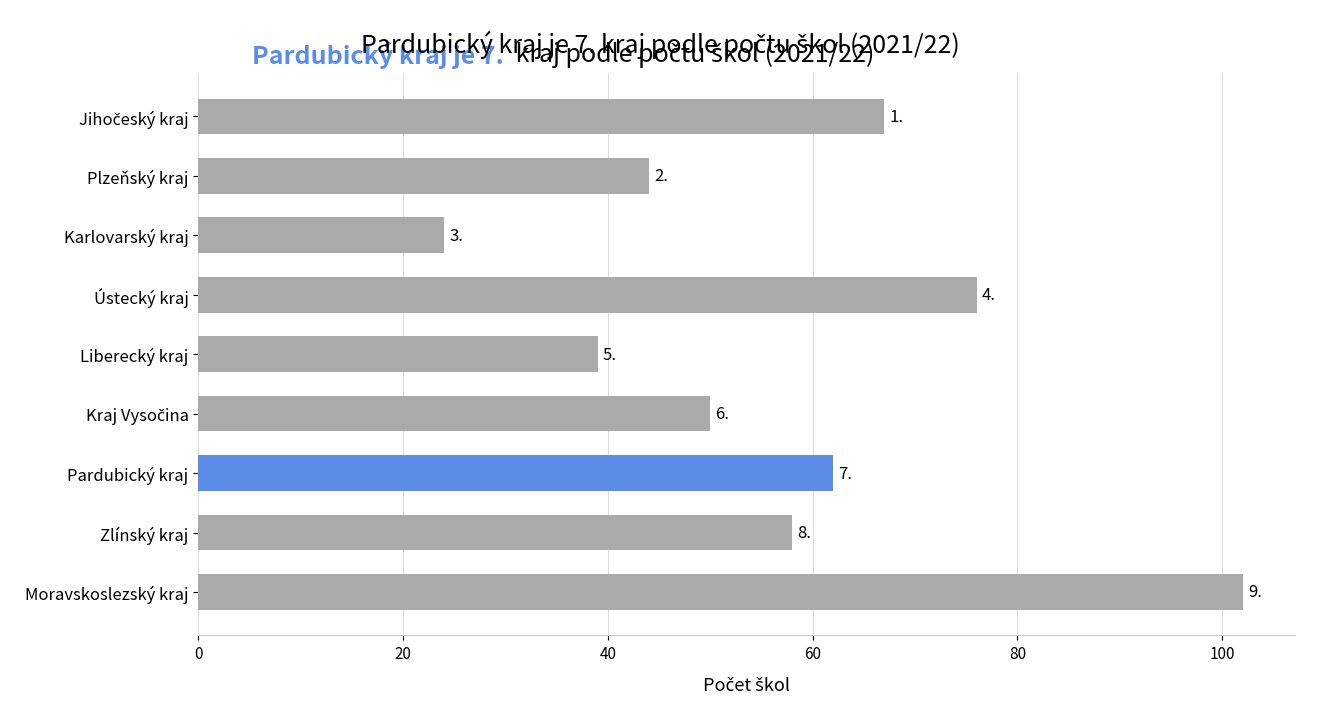

How many bars are there in total?

9